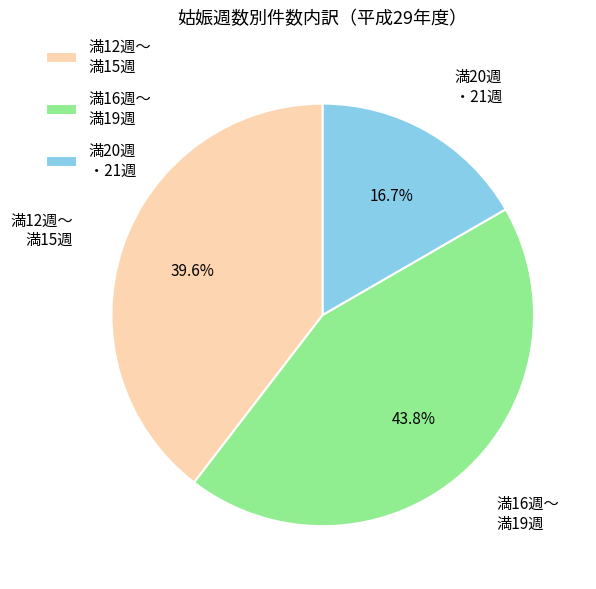

To the nearest percent, what is the average slice percentage?

33%